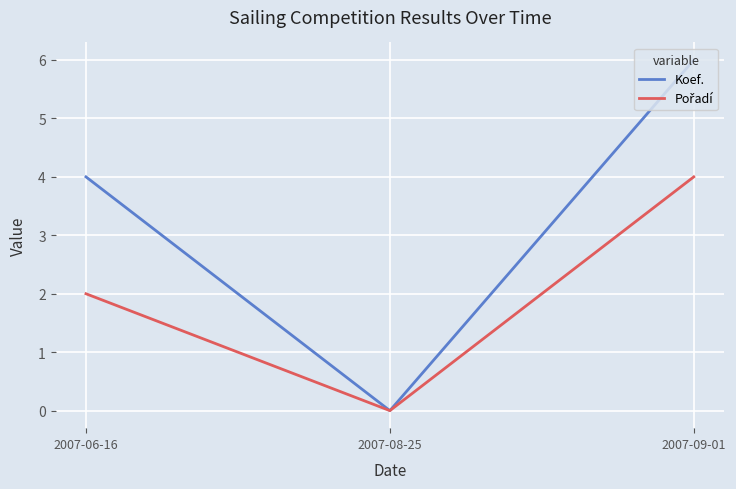

Where is Koef. nearest to the value 3?

2007-06-16